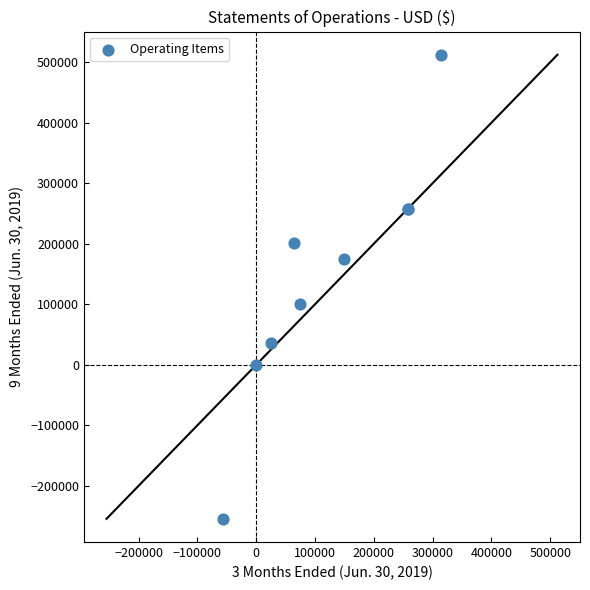

What Y value in the scatter plot is closest to 128934?

100000